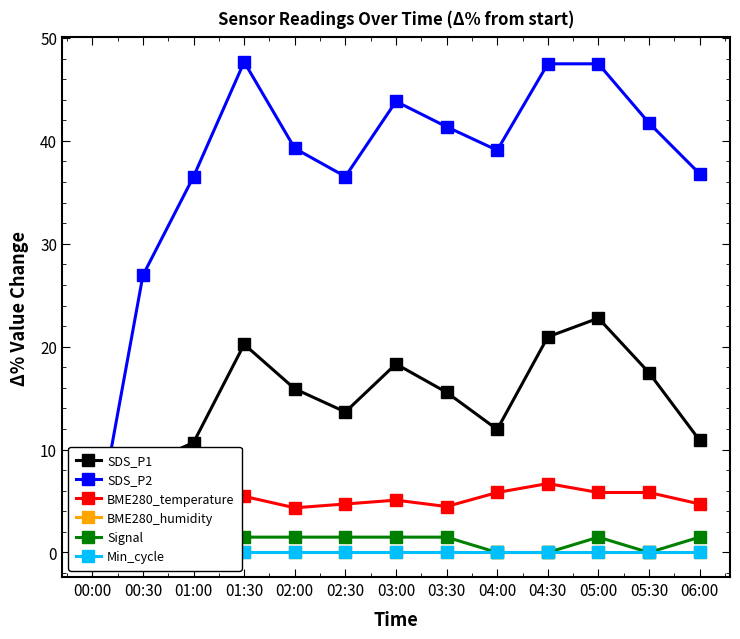

Where is Min_cycle nearest to the value 0?

00:00